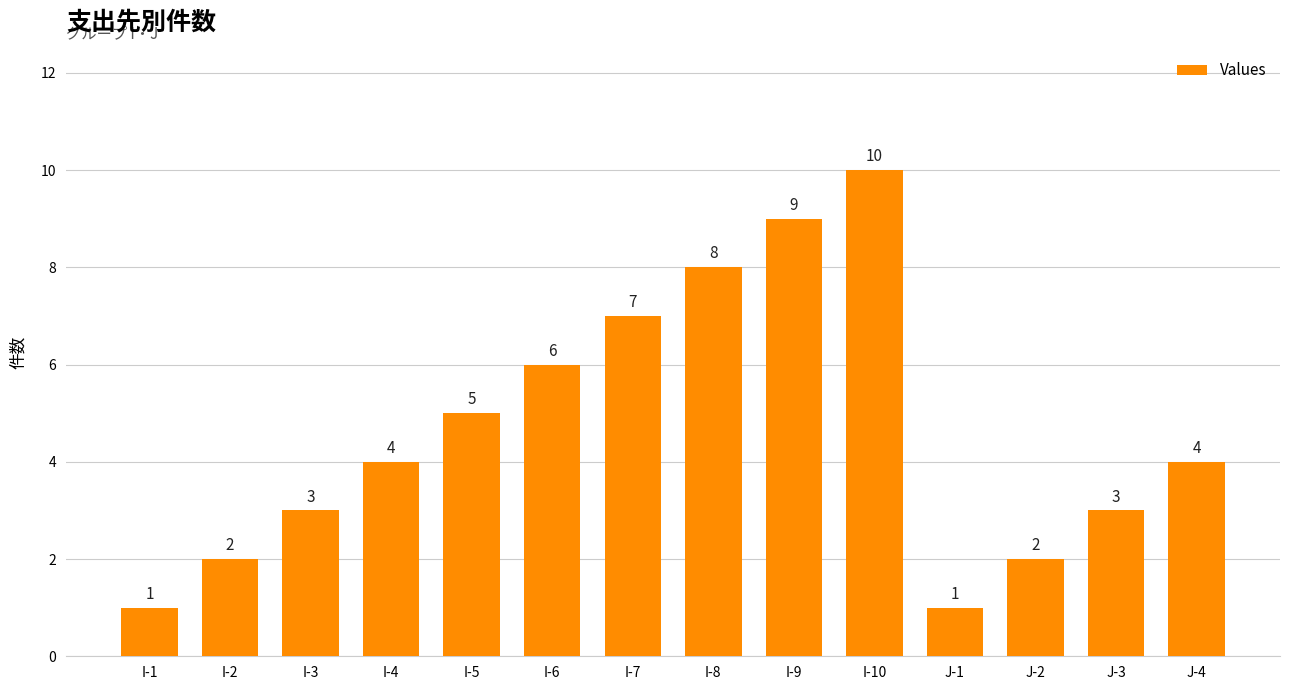

What is the label of the 6th bar from the right?

I-9